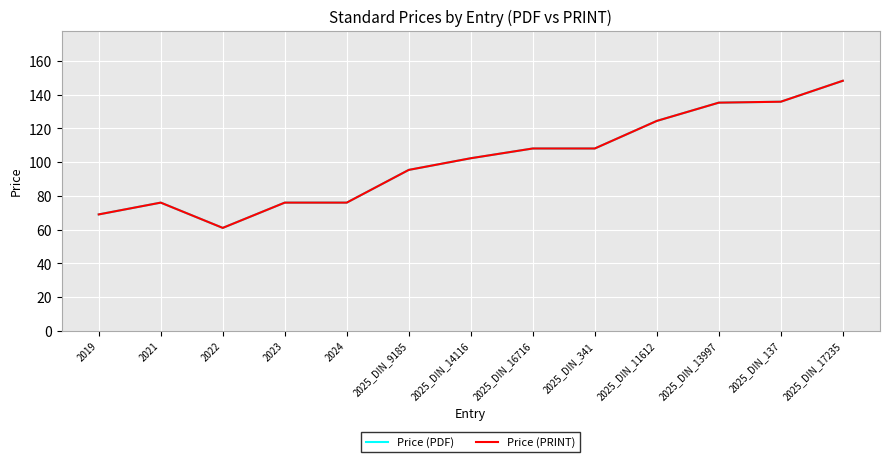

Reading right to left, transcribe all the data shown in this chart.

Price (PDF): 148.3	135.9	135.3	124.5	108.1	108.1	102.3	95.4	76.0	76.0	61.0	76.0	69.0
Price (PRINT): 148.3	135.9	135.3	124.5	108.1	108.1	102.3	95.4	76.0	76.0	61.0	76.0	69.0